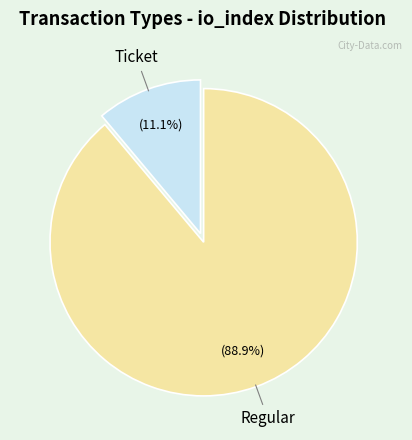

To the nearest percent, what is the average slice percentage?

50%